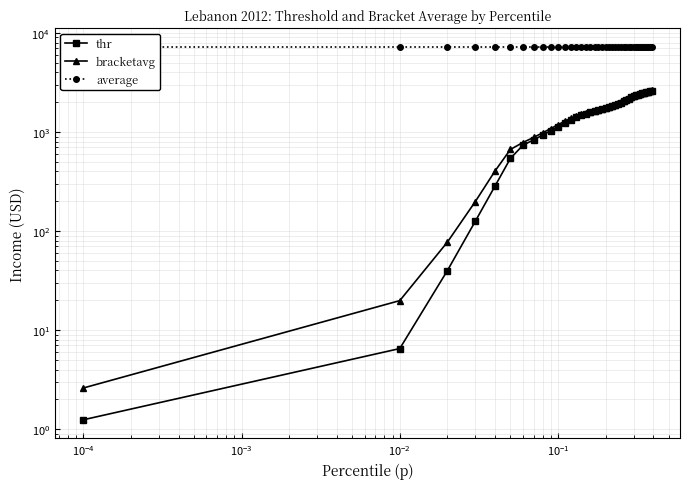

Which series has the largest range (max minus min)?

bracketavg